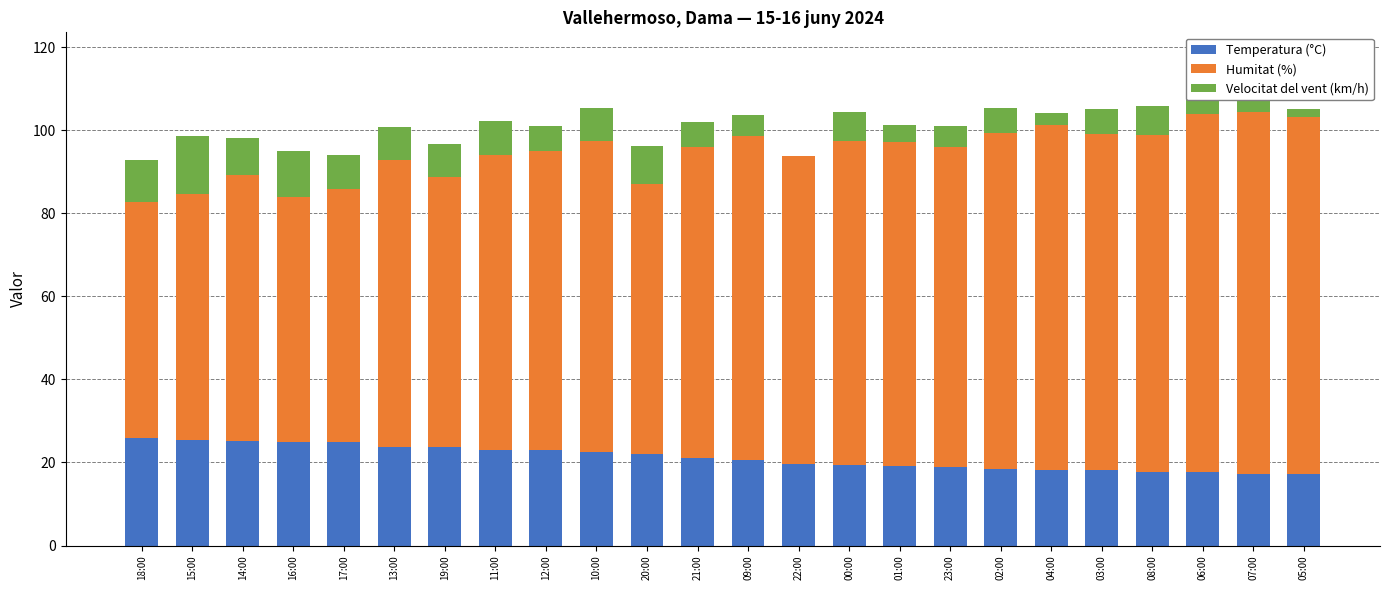

What is the maximum value for Temperatura (°C)?

25.8